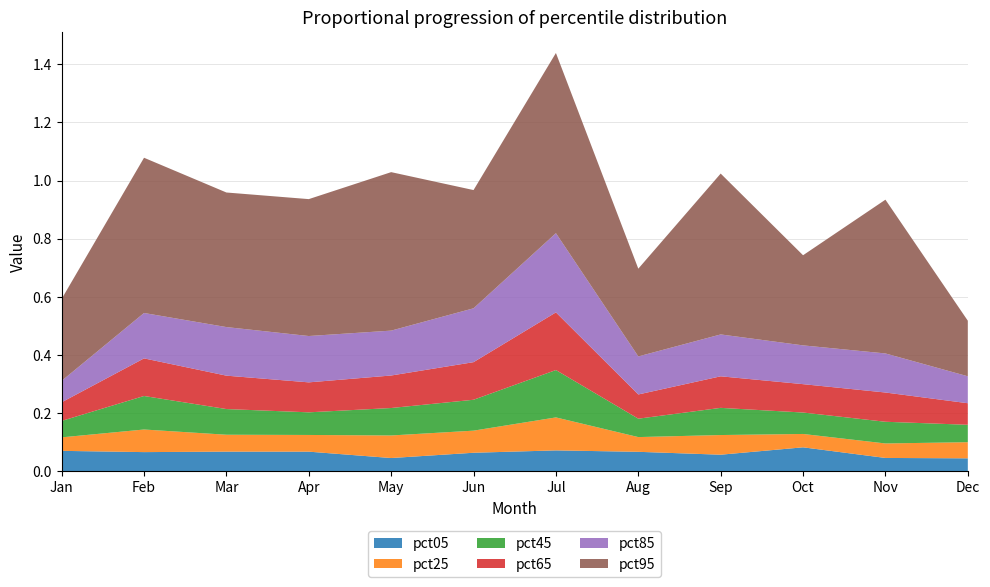

Reading right to left, extract all data points from this chart.

pct05: 0.0	0.0	0.1	0.1	0.1	0.1	0.1	0.0	0.1	0.1	0.1	0.1
pct25: 0.1	0.0	0.0	0.1	0.1	0.1	0.1	0.1	0.1	0.1	0.1	0.0
pct45: 0.1	0.1	0.1	0.1	0.1	0.2	0.1	0.1	0.1	0.1	0.1	0.1
pct65: 0.1	0.1	0.1	0.1	0.1	0.2	0.1	0.1	0.1	0.1	0.1	0.1
pct85: 0.1	0.1	0.1	0.1	0.1	0.3	0.2	0.2	0.2	0.2	0.2	0.1
pct95: 0.2	0.5	0.3	0.6	0.3	0.6	0.4	0.5	0.5	0.5	0.5	0.3